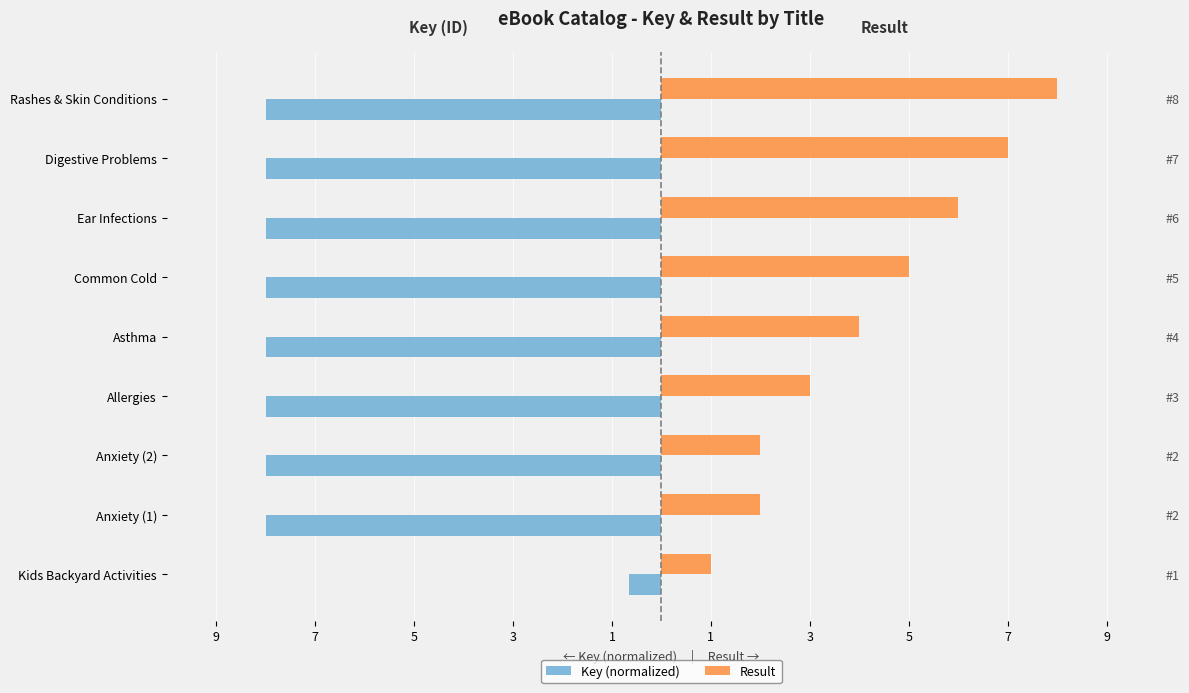

Reading left to right, transcribe all the data shown in this chart.

Key (normalized): -0.7	-8.0	-8.0	-8.0	-8.0	-8.0	-8.0	-8.0	-8.0
Result: 1.0	2.0	2.0	3.0	4.0	5.0	6.0	7.0	8.0